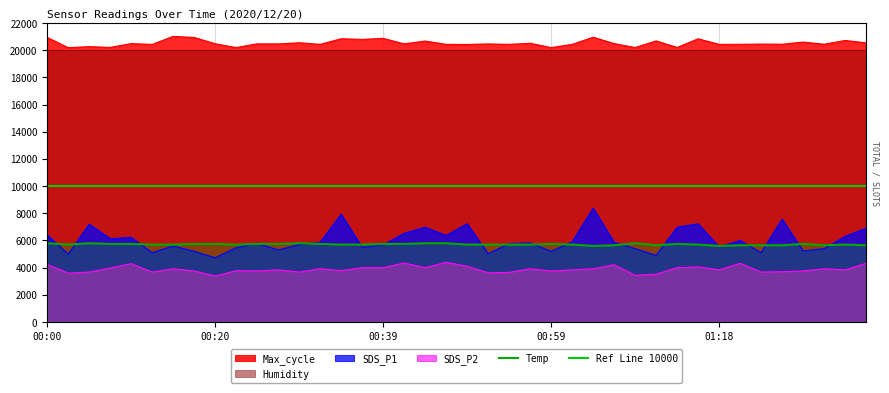

What is the difference between the Temp values at 00:00 and 00:17?

50.0